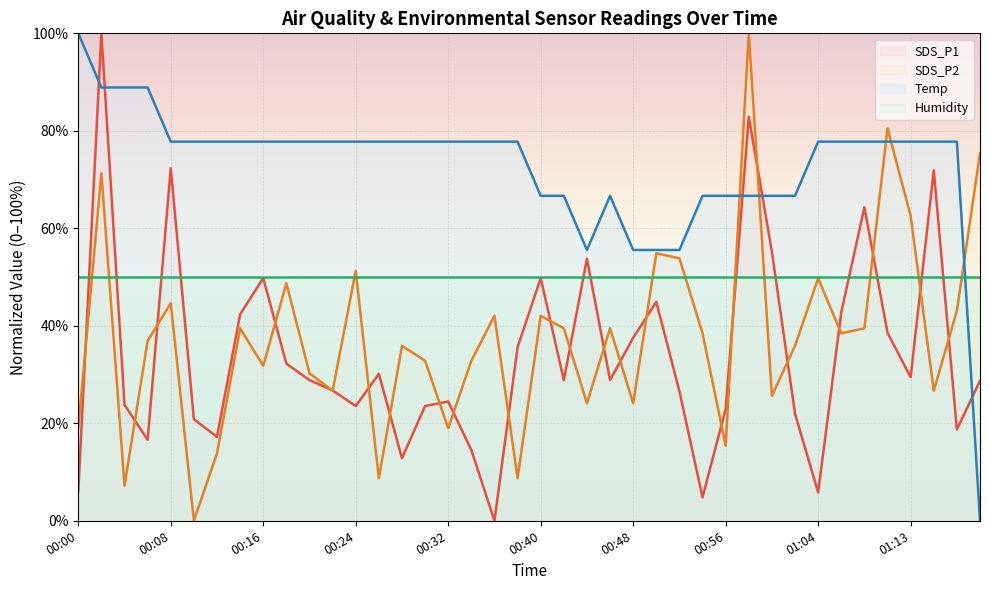

How many intersections are there between SDS_P2 and SDS_P1?

24